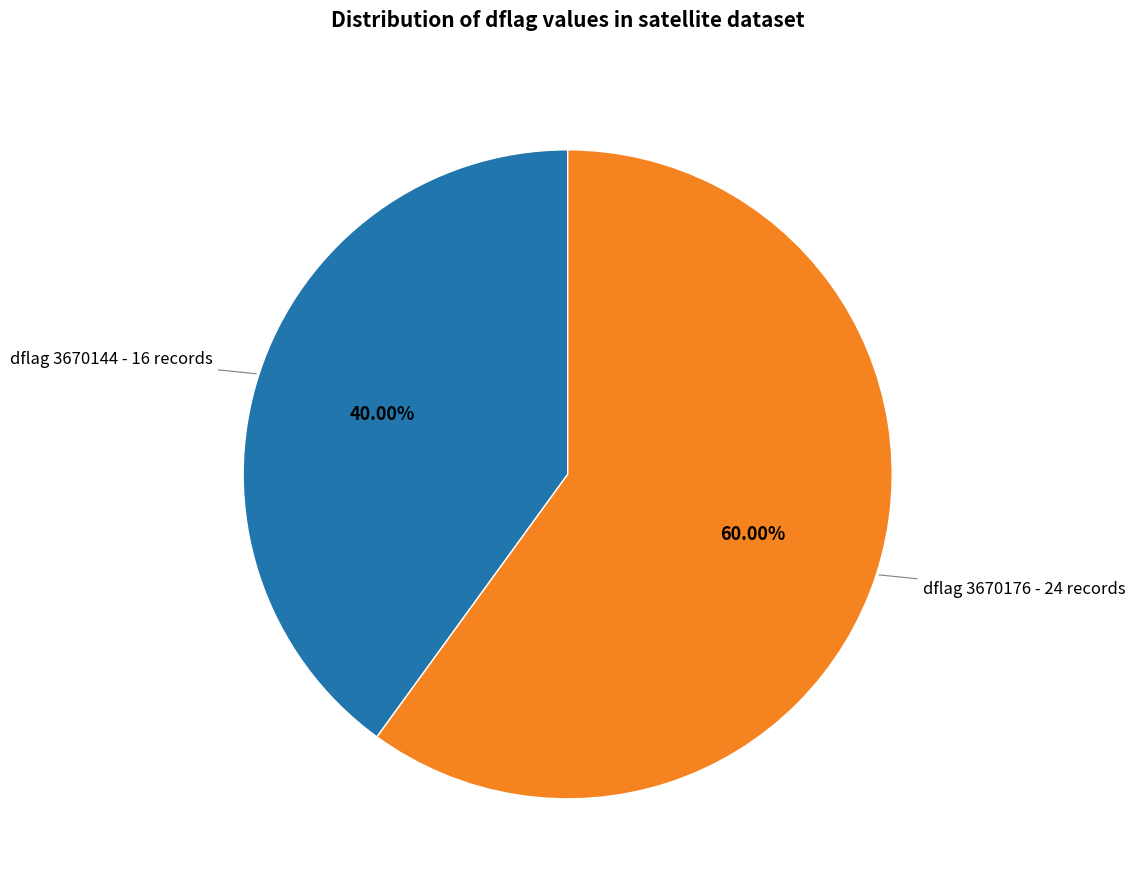

How many segments does this pie chart have?

2